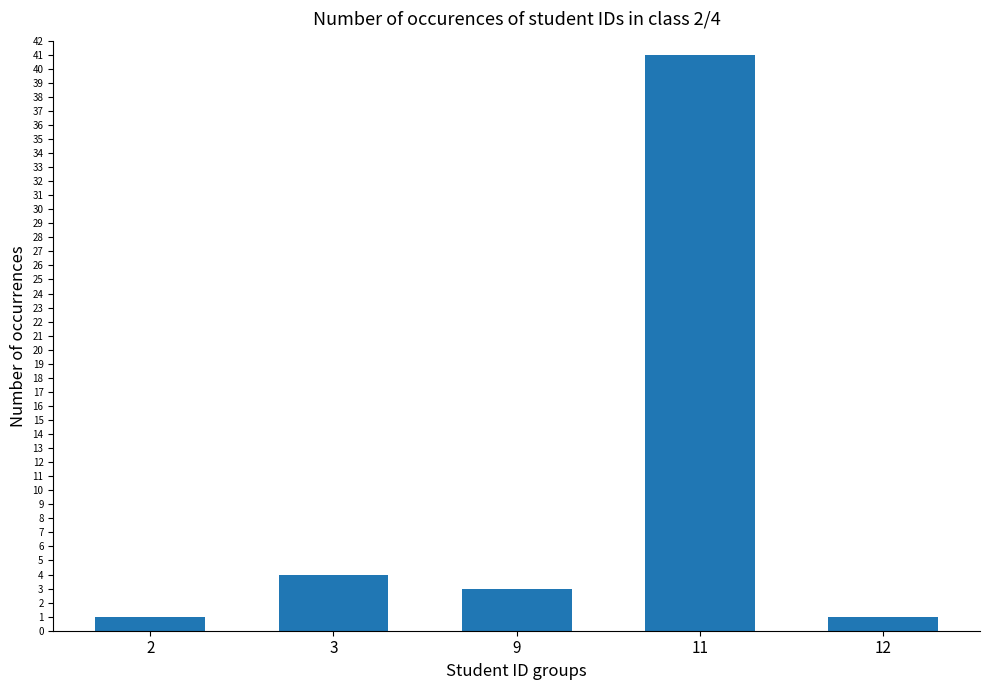

Is it true that the value at 12 is 1?

True